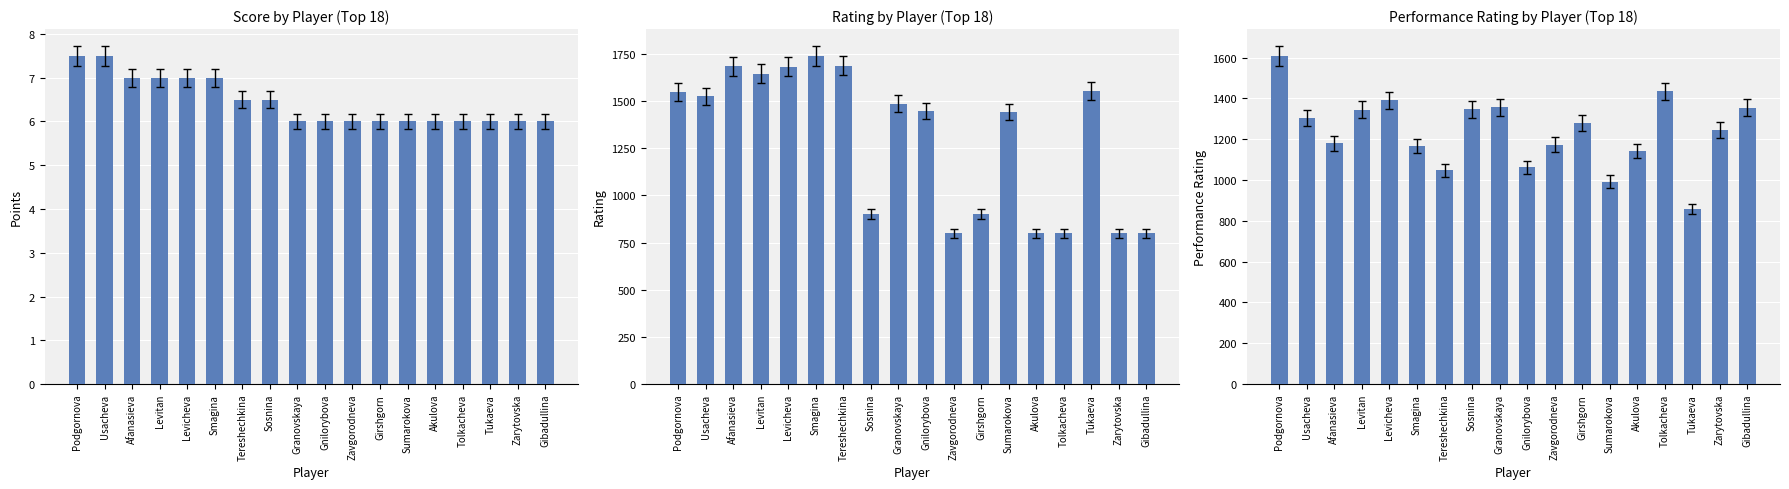

How many distinct data groups are displayed?

3